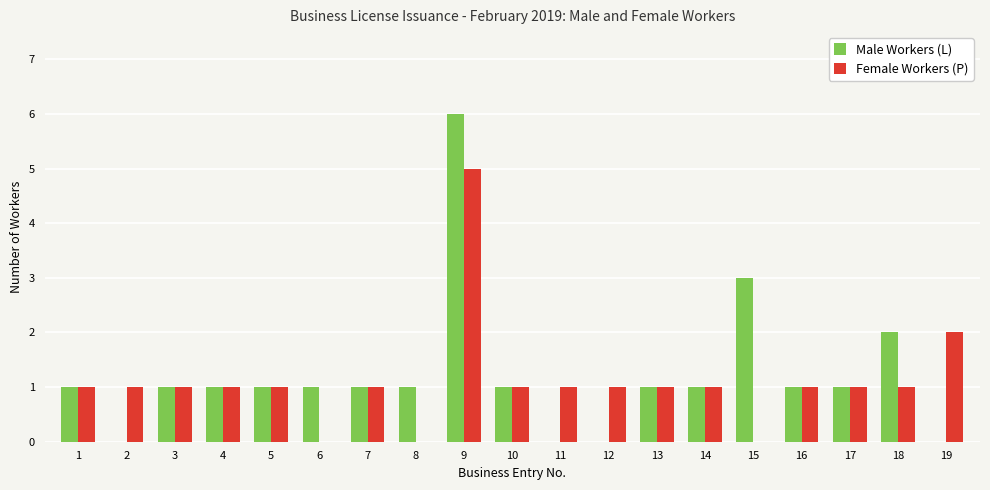

The Female Workers (P) series shows 5 at 9. True or false?

True